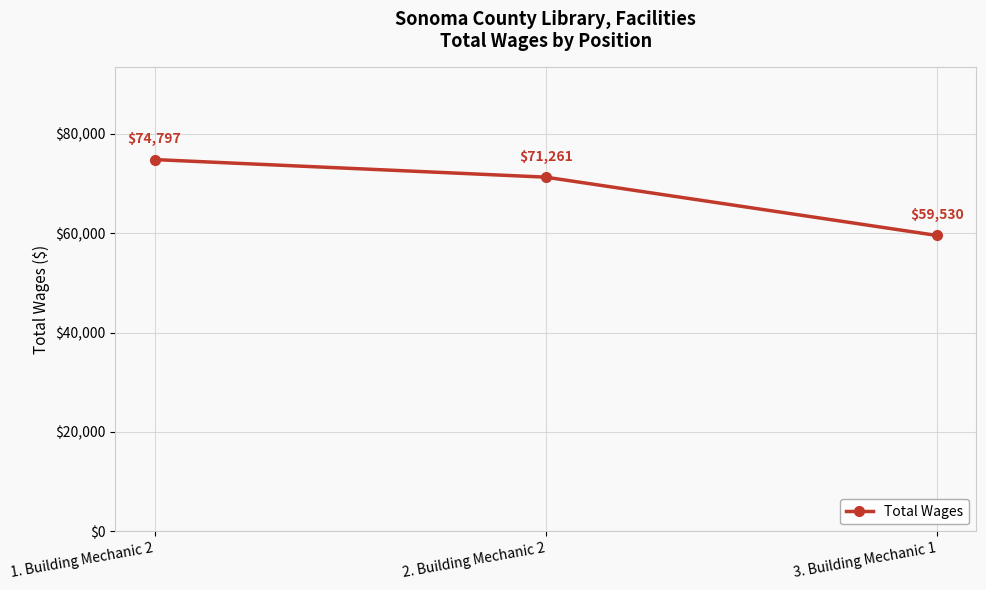

What is the value of the 3rd point from the left?

59530